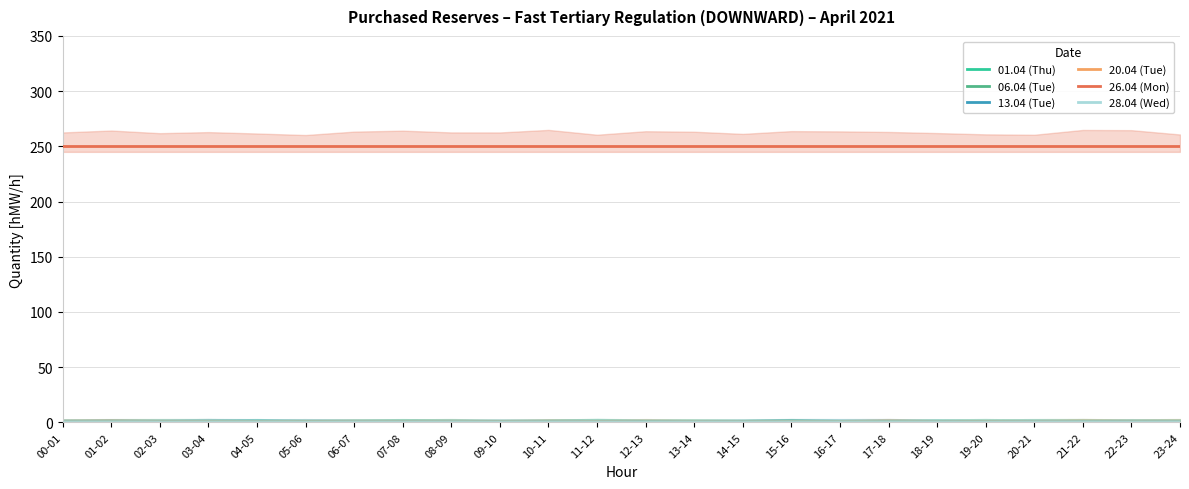

At how many categories does at least one series exceed 81?

24